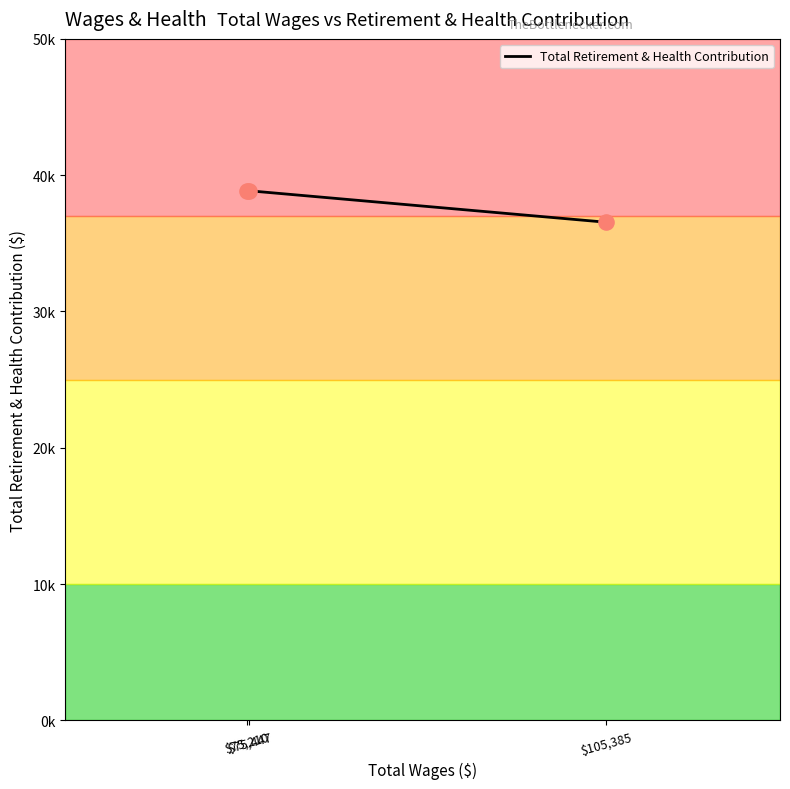

What is the ratio of the value at $75,447 to the value at $75,210?

1.0